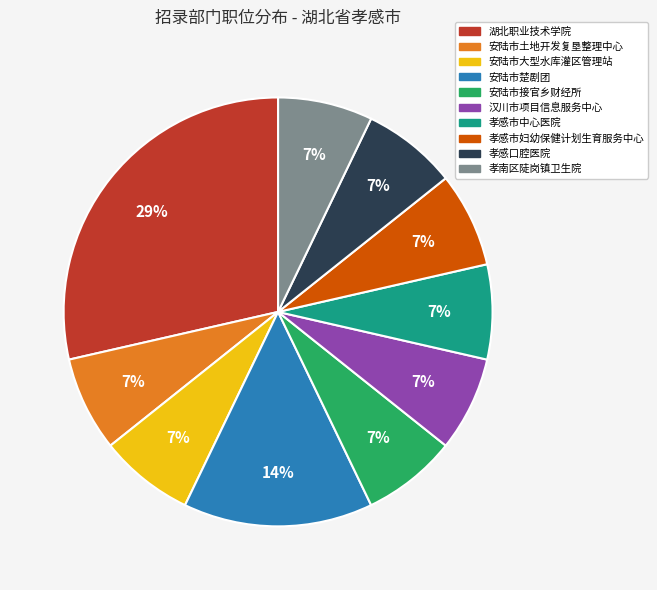

Does 孝感市中心医院 account for over 50% of the chart?

No